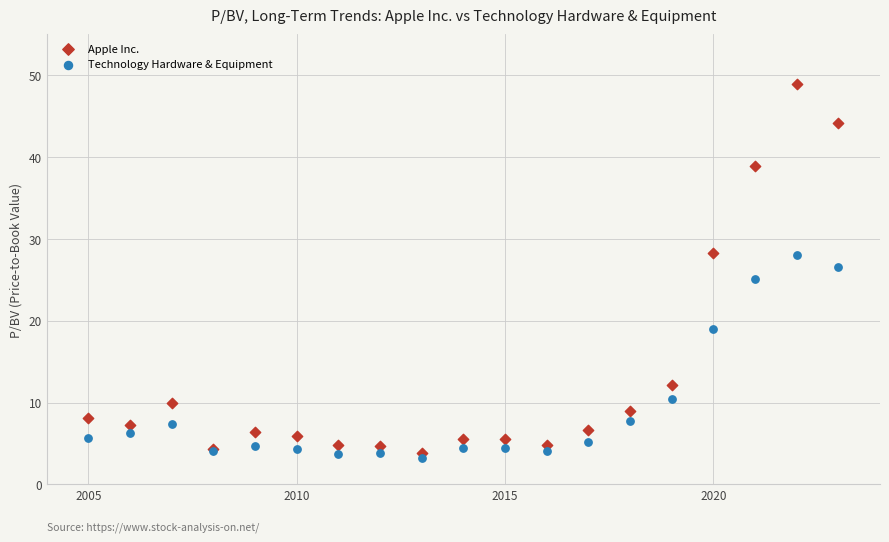

Which series has the widest spread of Y values?

Apple Inc.